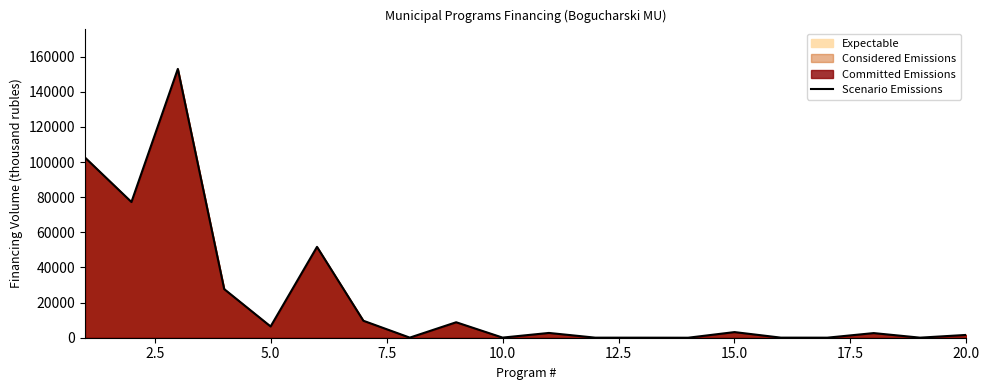

What is the greatest value displayed?

152993.4